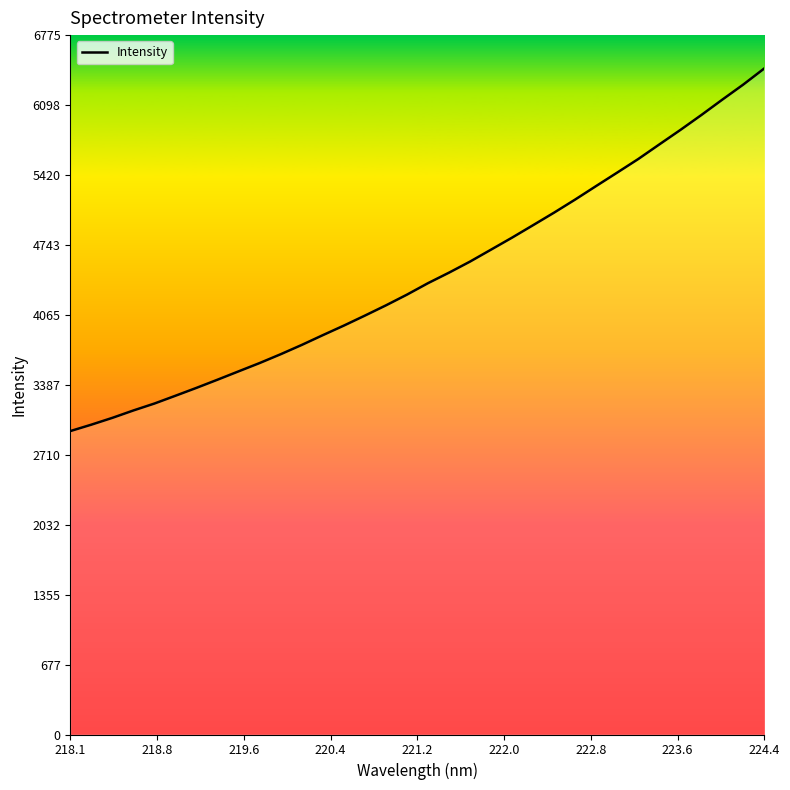

What is the difference between the maximum and minimum values?

3513.6